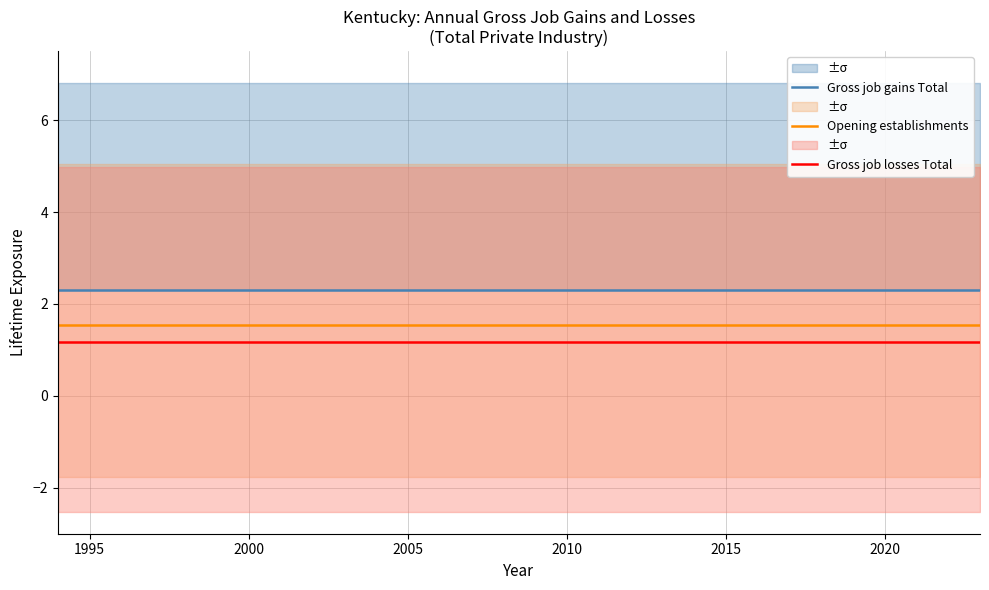

True or false: Gross job losses Total and Opening establishments cross at least once.

False